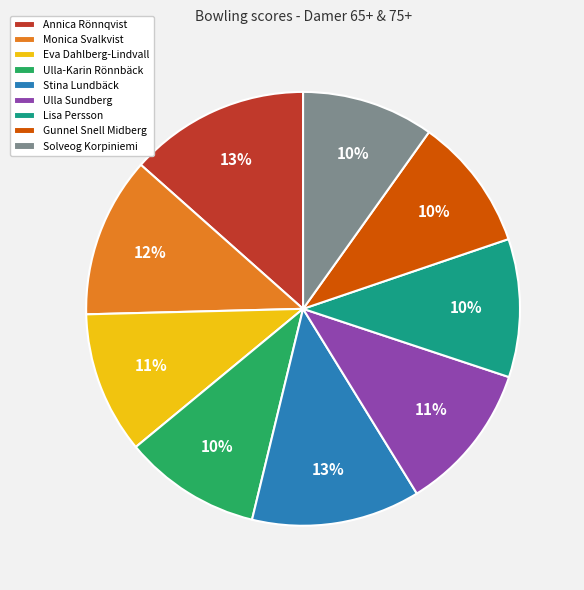

Which has a higher value, Lisa Persson or Annica Rönnqvist?

Annica Rönnqvist